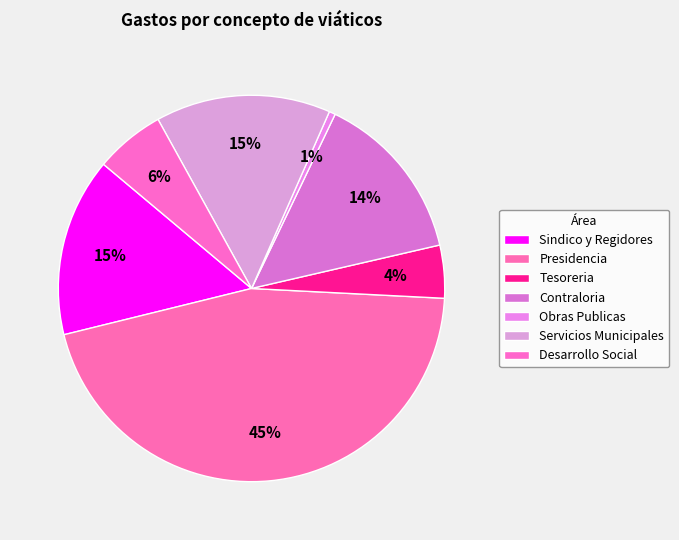

To the nearest percent, what percentage of the pie is Desarrollo Social?

6%